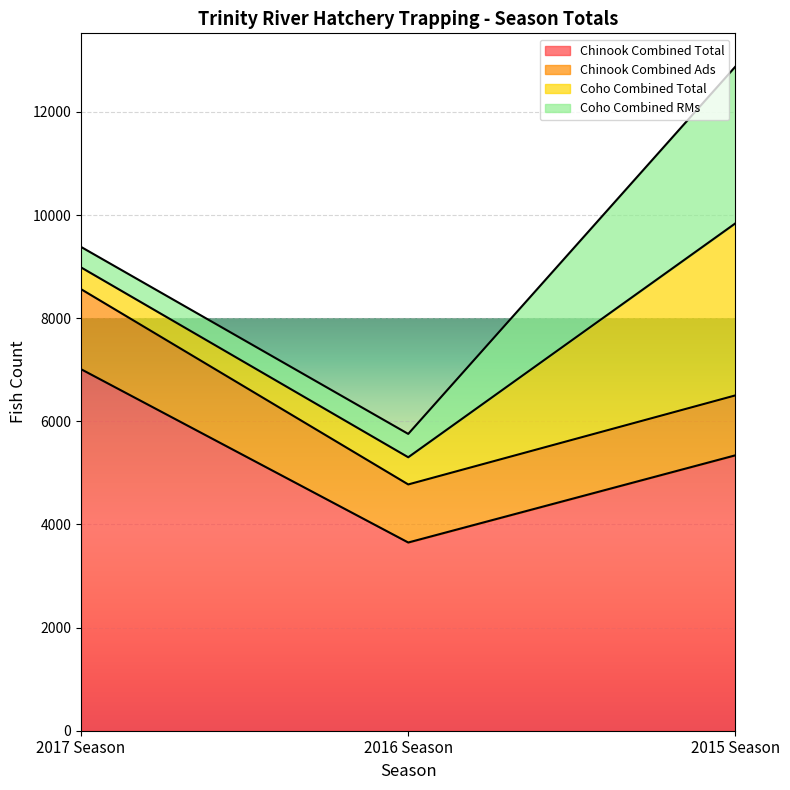

Rank the categories by Chinook Combined Total value from lowest to highest.

2016 Season, 2015 Season, 2017 Season